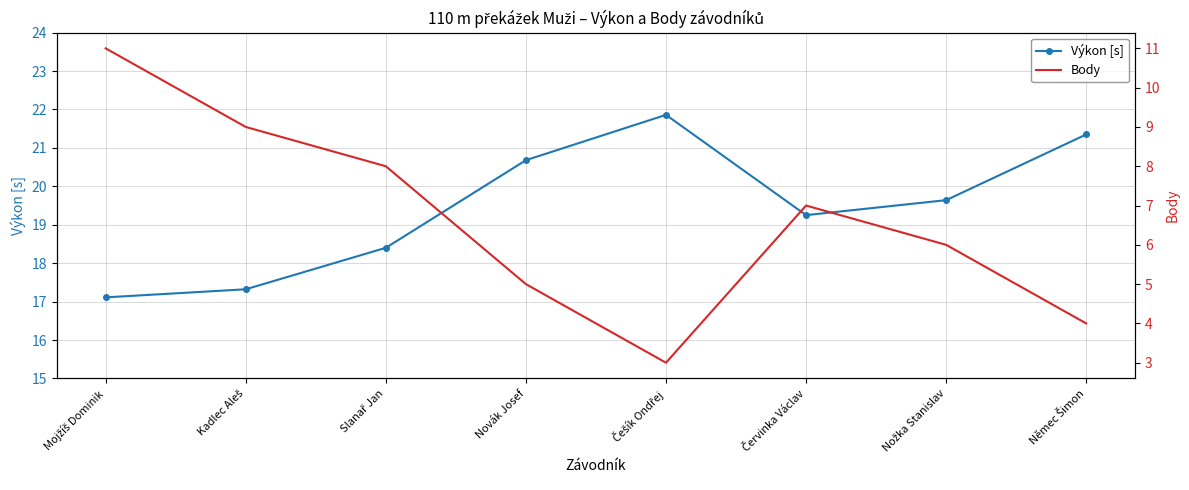

Reading left to right, what are all the values shown in this chart?

Výkon [s]: Mojžíš Dominik=17.1	Kadlec Aleš=17.3	Slanař Jan=18.4	Novák Josef=20.7	Češík Ondřej=21.9	Červinka Václav=19.2	Nožka Stanislav=19.6	Němec Šimon=21.4
Body: Mojžíš Dominik=11.0	Kadlec Aleš=9.0	Slanař Jan=8.0	Novák Josef=5.0	Češík Ondřej=3.0	Červinka Václav=7.0	Nožka Stanislav=6.0	Němec Šimon=4.0